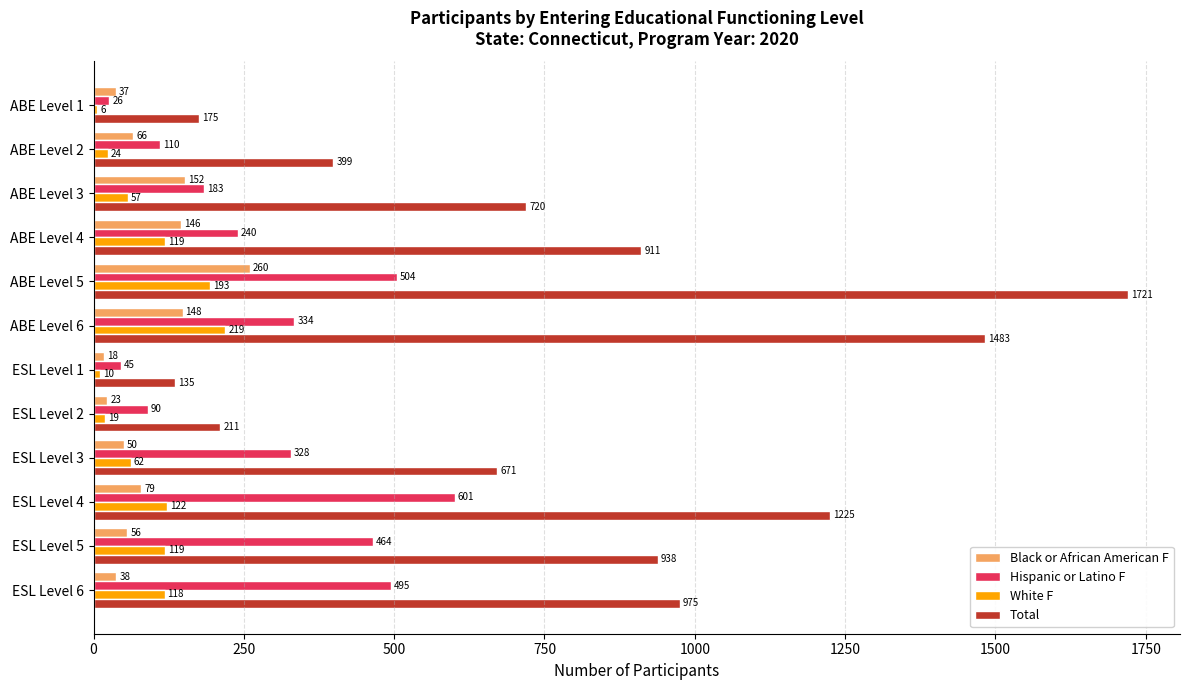

Rank the series at ABE Level 6 from highest to lowest value.

Total, Hispanic or Latino F, White F, Black or African American F